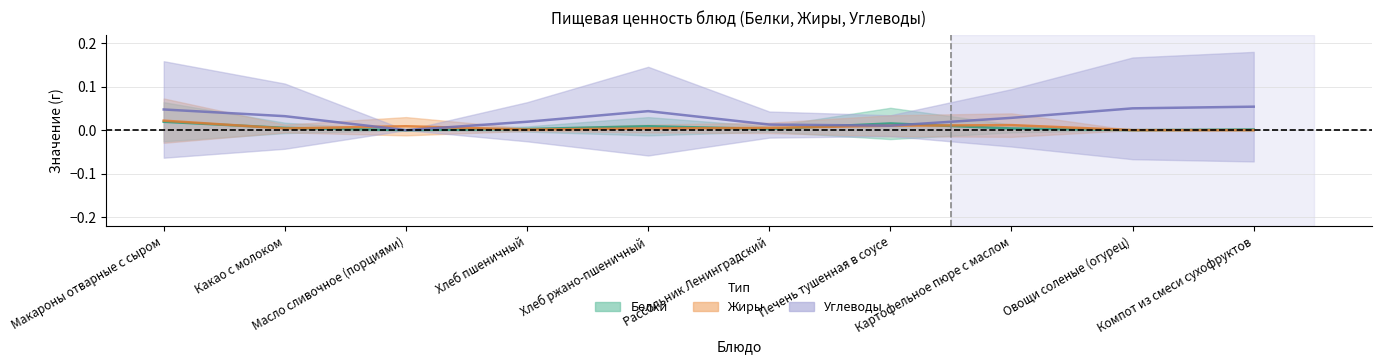

Which series has the largest total across all categories?

Углеводы